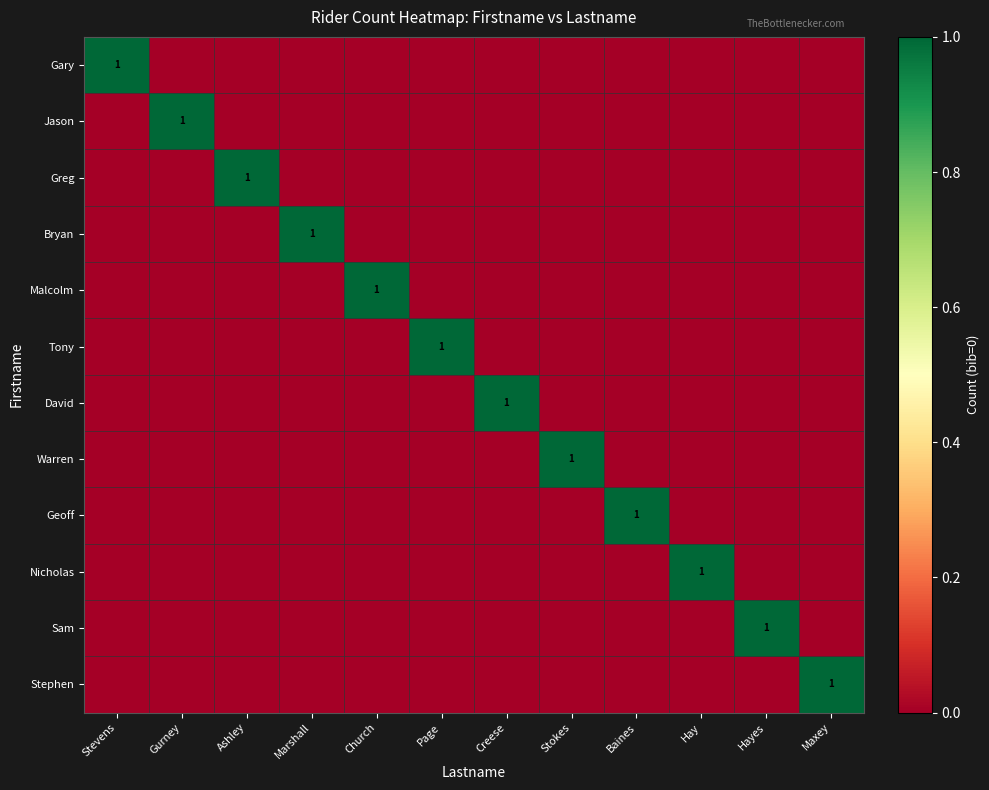

Which category has the highest value in the Sam series?

Hayes